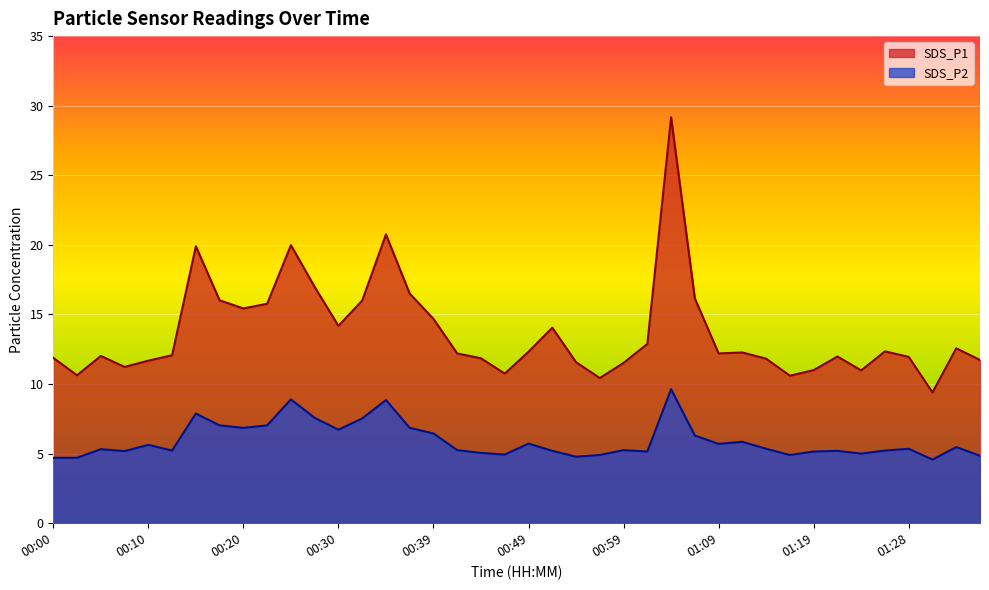

Reading right to left, extract all data points from this chart.

SDS_P1: 01:36=11.7	01:33=12.6	01:31=9.4	01:28=11.9	01:26=12.3	01:24=11.0	01:21=12.0	01:19=11.0	01:16=10.6	01:14=11.8	01:11=12.3	01:09=12.2	01:06=16.1	01:04=29.2	01:02=12.9	00:59=11.5	00:57=10.4	00:54=11.6	00:52=14.1	00:49=12.3	00:47=10.8	00:44=11.8	00:42=12.2	00:39=14.7	00:37=16.5	00:35=20.8	00:32=16.0	00:30=14.2	00:27=17.0	00:25=20.0	00:22=15.8	00:20=15.4	00:17=16.0	00:15=19.9	00:13=12.1	00:10=11.7	00:08=11.2	00:05=12.0	00:03=10.6	00:00=11.9
SDS_P2: 01:36=4.8	01:33=5.5	01:31=4.6	01:28=5.3	01:26=5.2	01:24=5.0	01:21=5.2	01:19=5.2	01:16=4.9	01:14=5.3	01:11=5.8	01:09=5.7	01:06=6.3	01:04=9.6	01:02=5.2	00:59=5.2	00:57=4.9	00:54=4.8	00:52=5.2	00:49=5.7	00:47=4.9	00:44=5.0	00:42=5.2	00:39=6.5	00:37=6.8	00:35=8.8	00:32=7.5	00:30=6.7	00:27=7.6	00:25=8.9	00:22=7.0	00:20=6.8	00:17=7.0	00:15=7.9	00:13=5.2	00:10=5.6	00:08=5.2	00:05=5.3	00:03=4.7	00:00=4.7